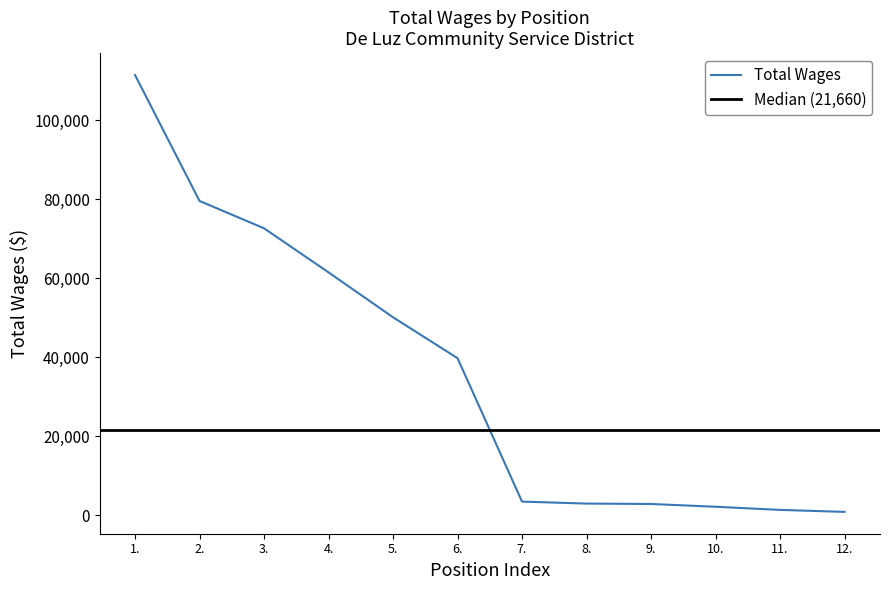

List the labels in order of value, largest first.

1., 2., 3., 4., 5., 6., 7., 8., 9., 10., 11., 12.